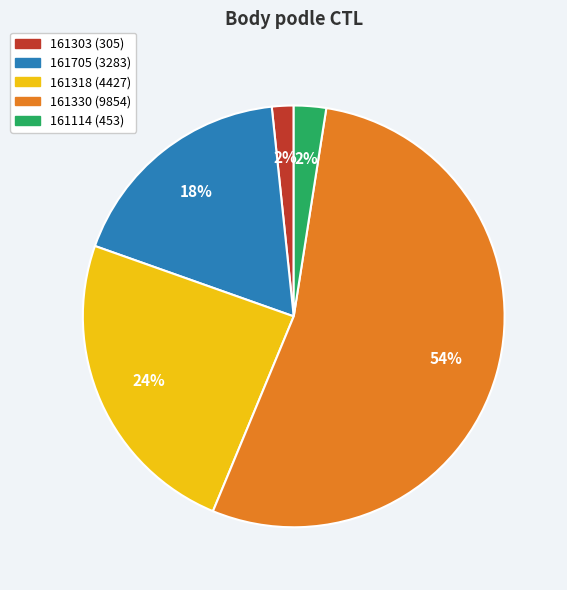

To the nearest percent, what percentage of the pie is 161705?

18%